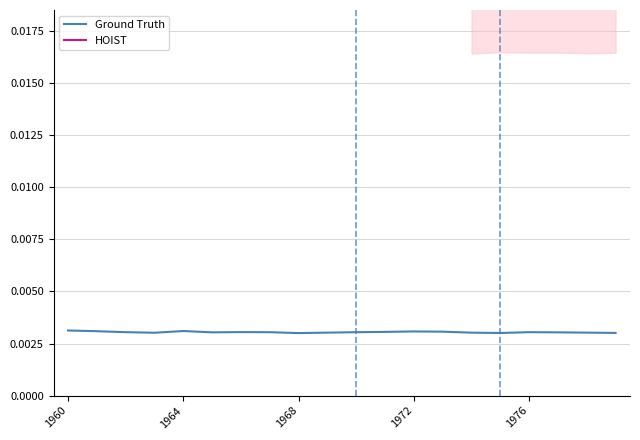

List the series in order of their peak value, lowest first.

Ground Truth, HOIST